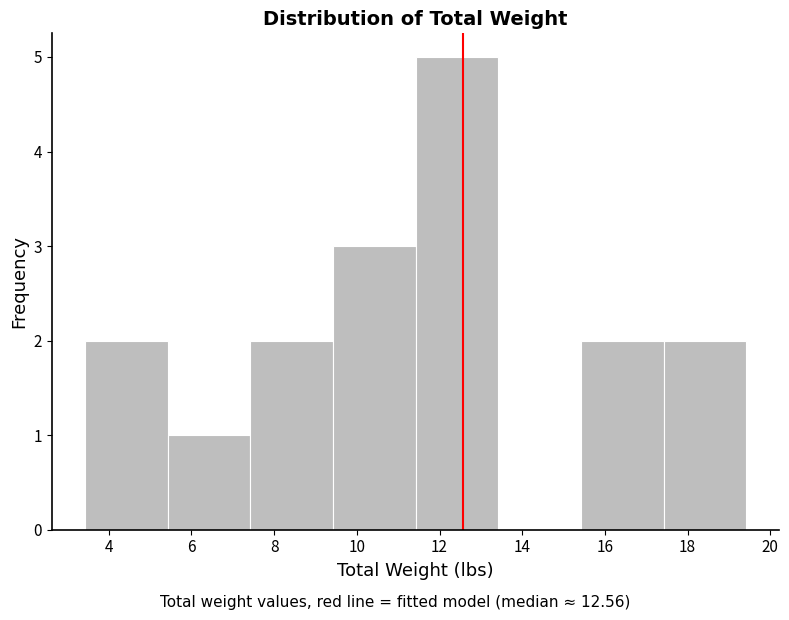

What is the height of the bar covering 3.42 to 5.42 on the x-axis? Neither the bar edges nor the heights are printed on the chart, so give them approximately, as read against the axes.

2